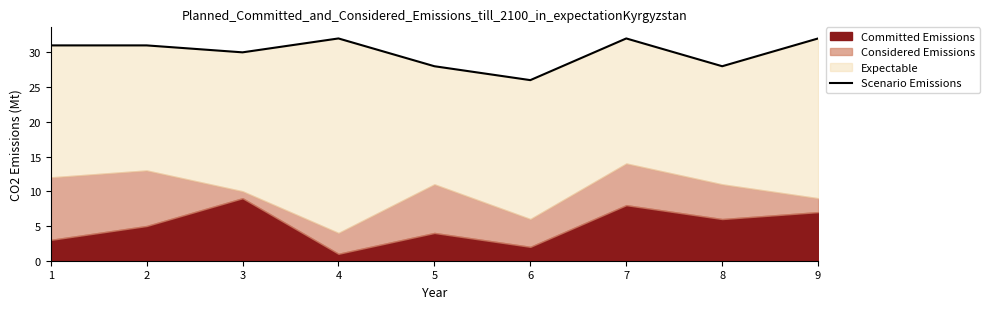

Count the number of values greater than 31.

3